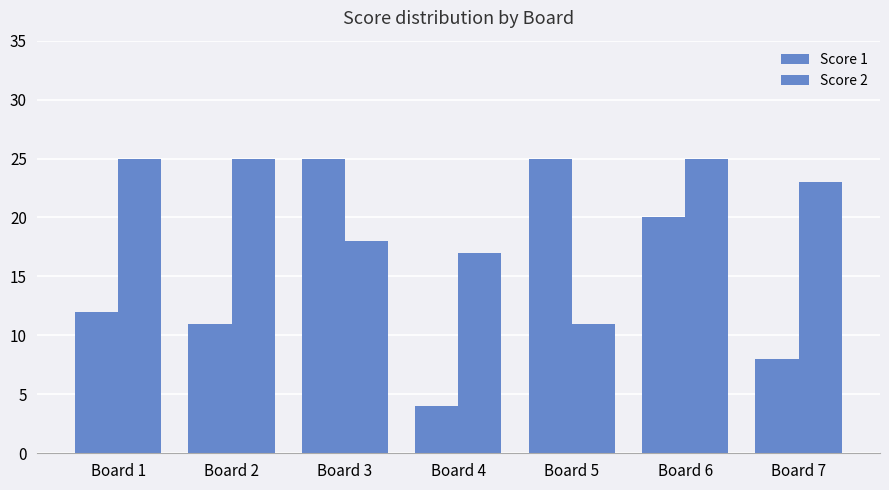

What is the value of the Score 2 bar at the 6th from the left?

25